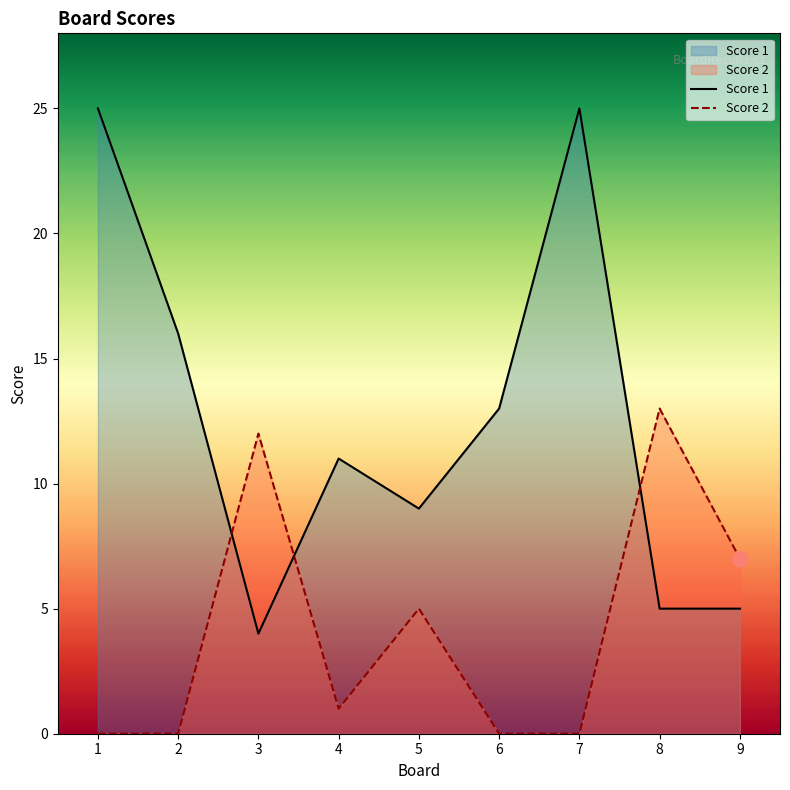

What are all the series names shown in the legend?

Score 1, Score 2